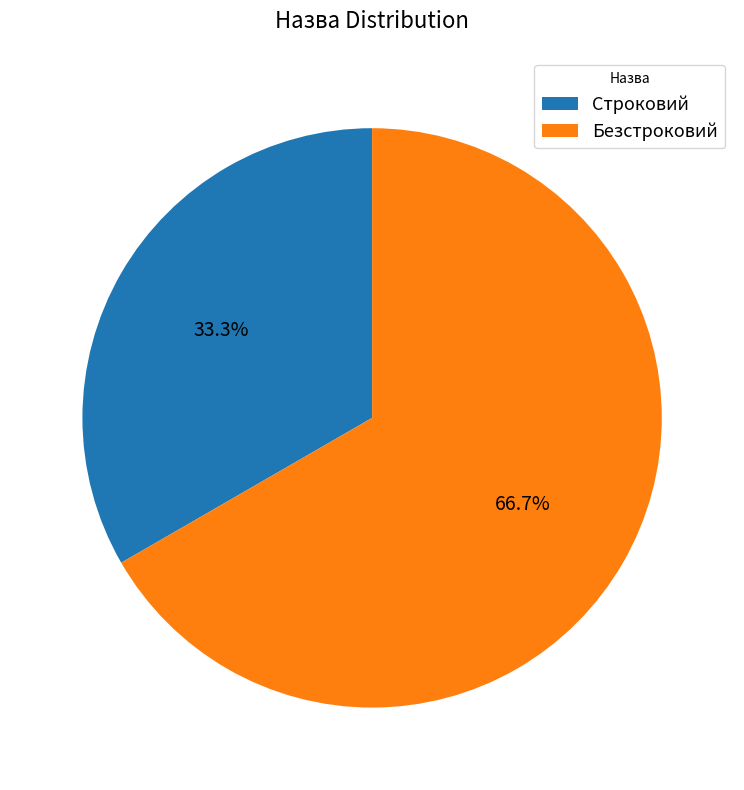

Which category has the biggest portion of the pie?

Безстроковий